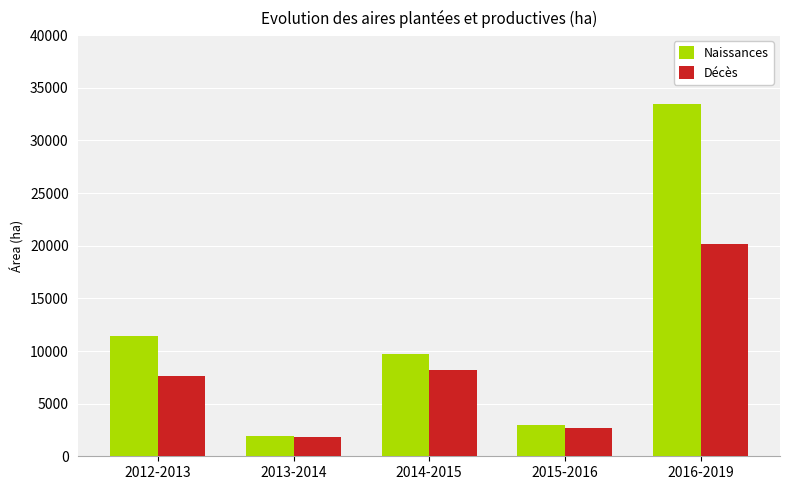

What is the lowest value of the Décès series?

1789.2